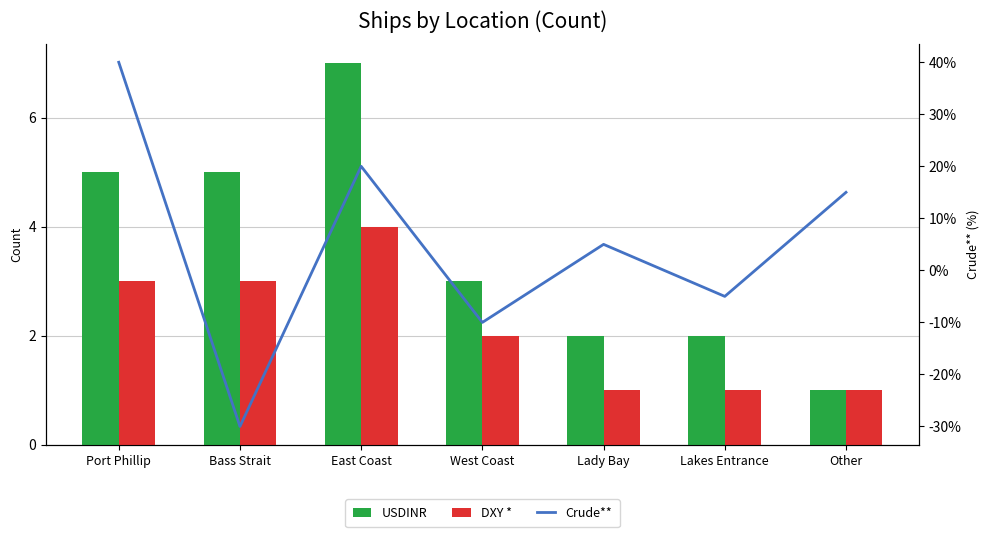

Reading left to right, list all the values displayed in this chart.

USDINR: 5	5	7	3	2	2	1
DXY *: 3	3	4	2	1	1	1
Crude**: 40	-30	20	-10	5	-5	15